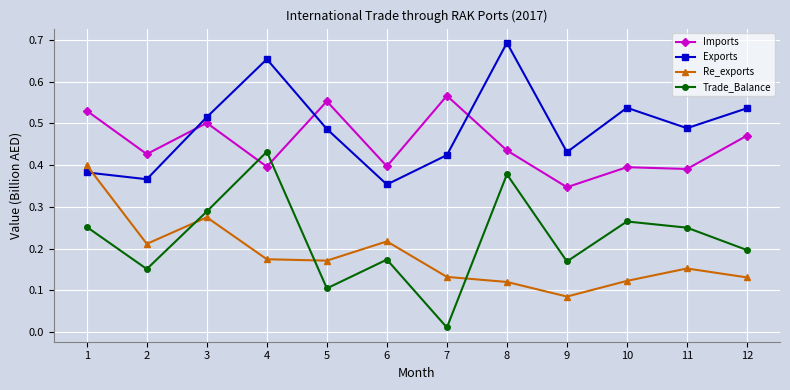

Where do Imports and Trade_Balance first cross each other?

3 and 4